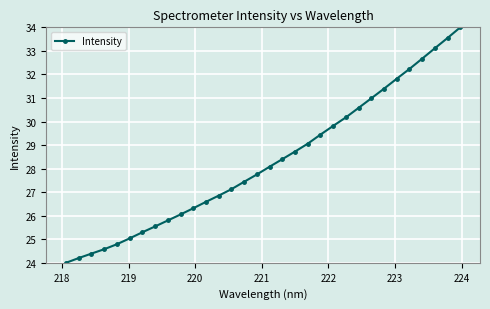

What is the greatest value displayed?

34.0